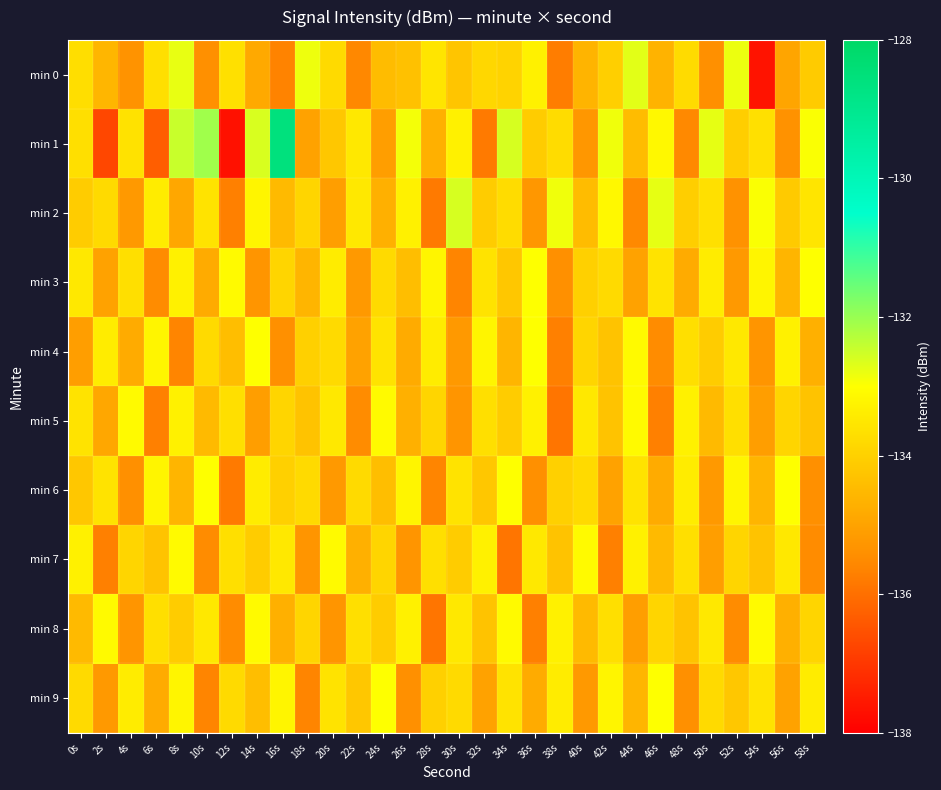

What is the maximum value shown in the chart?

-128.6